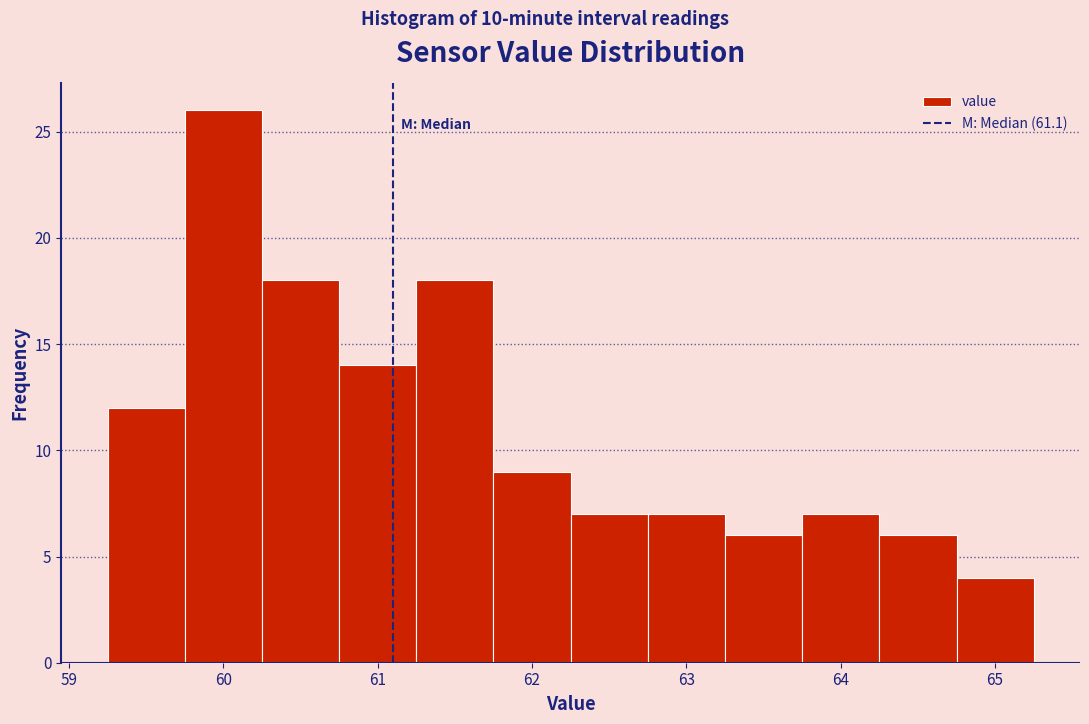

How tall is the bar that spans 63.25 to 63.75 on the x-axis? Neither the bar edges nor the heights are printed on the chart, so give them approximately, as read against the axes.

6